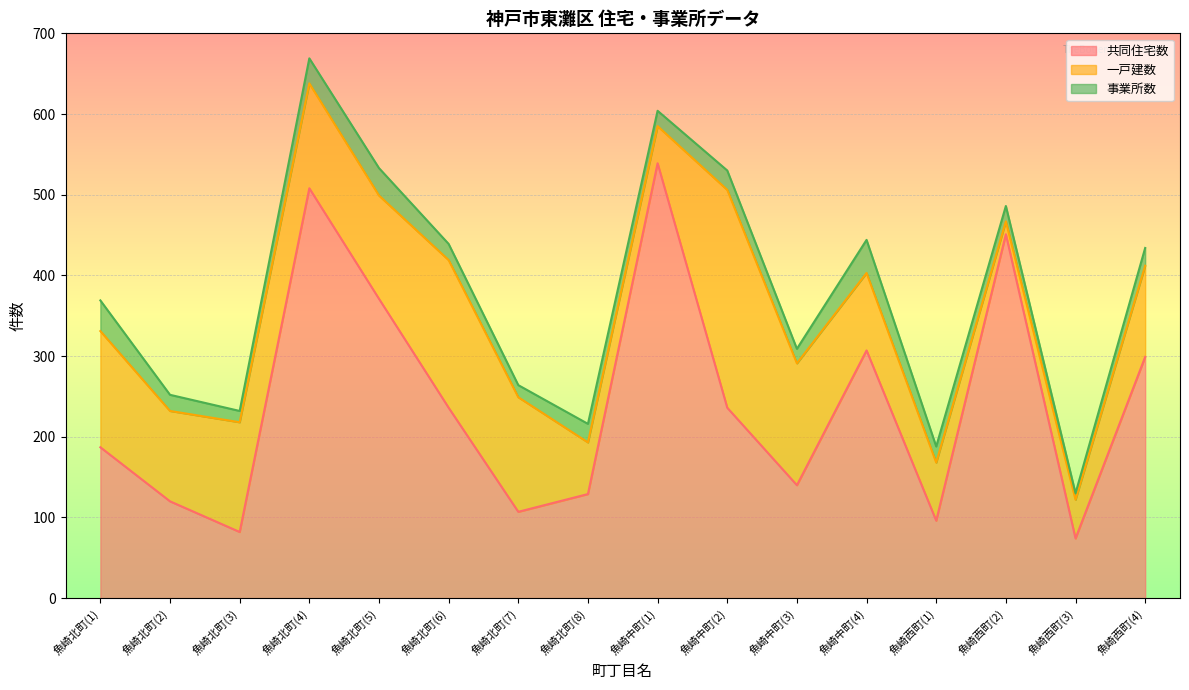

List the series in order of their overall mean, lowest first.

事業所数, 一戸建数, 共同住宅数